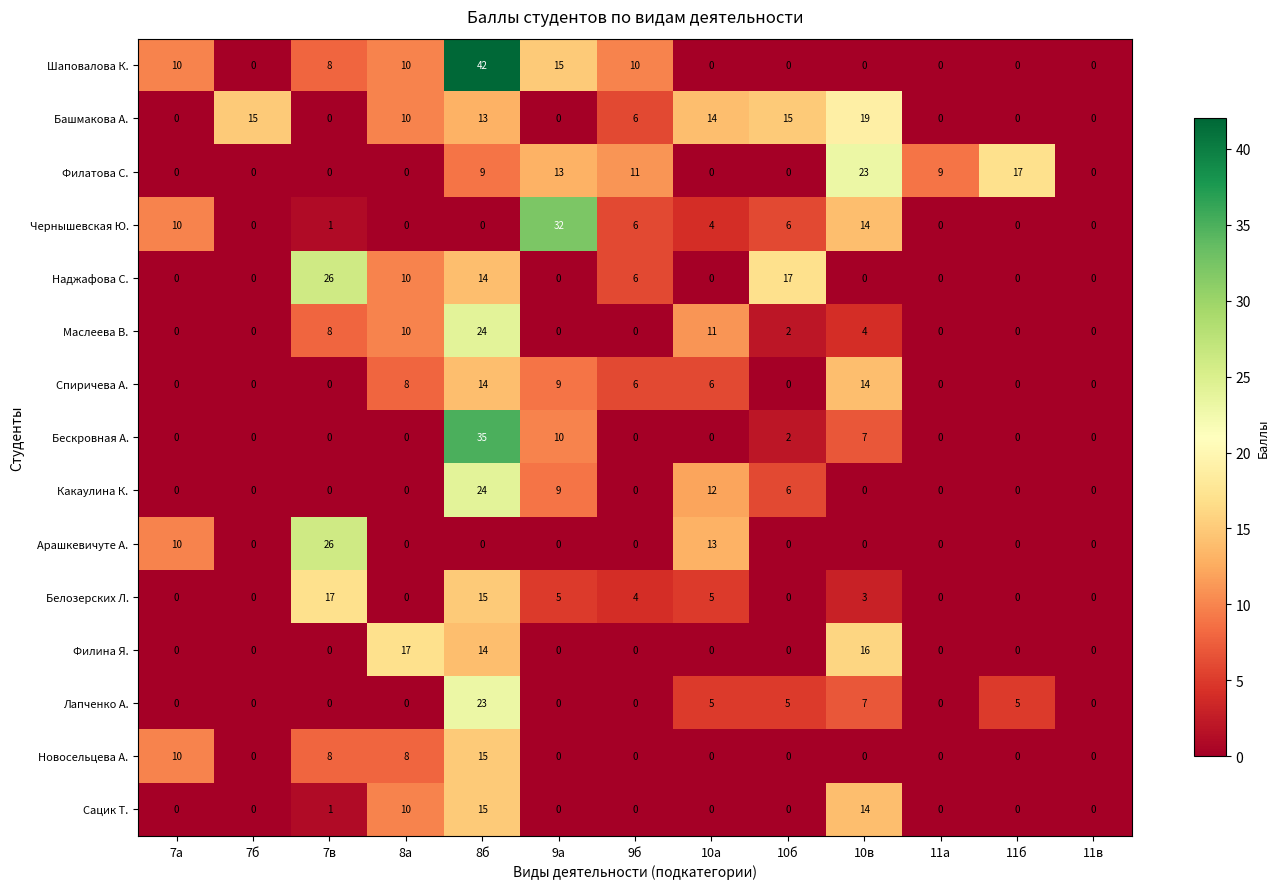

At which category is the sum across all series the highest?

8б